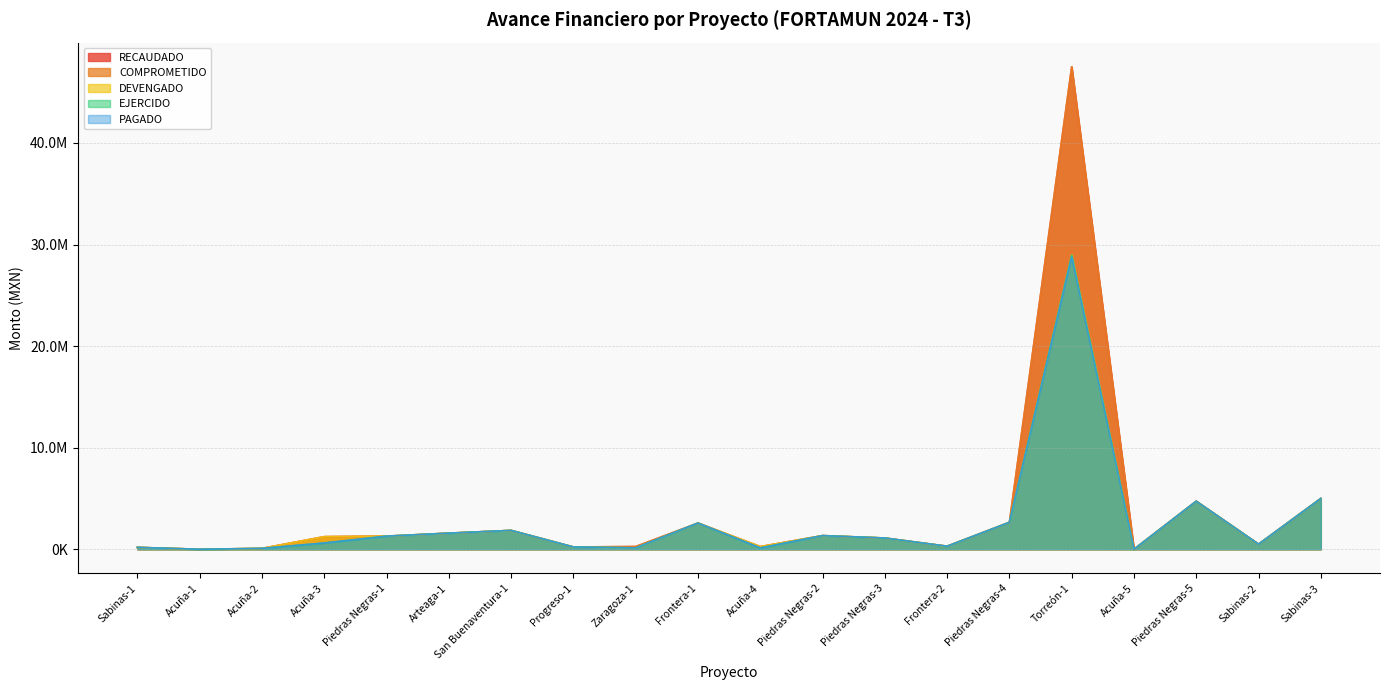

Reading left to right, list all the values displayed in this chart.

RECAUDADO: Sabinas-1=184440.2	Acuña-1=0.0	Acuña-2=83821.4	Acuña-3=1237476.4	Piedras Negras-1=1291209.3	Arteaga-1=1584678.3	San Buenaventura-1=1855851.8	Progreso-1=225406.3	Zaragoza-1=268830.0	Frontera-1=2579274.7	Acuña-4=260282.1	Piedras Negras-2=1342903.0	Piedras Negras-3=1106003.9	Frontera-2=297731.7	Piedras Negras-4=2649736.0	Torreón-1=47499120.2	Acuña-5=0.0	Piedras Negras-5=4729590.7	Sabinas-2=499994.0	Sabinas-3=5000000.0
COMPROMETIDO: Sabinas-1=184440.2	Acuña-1=0.0	Acuña-2=83821.4	Acuña-3=1237476.4	Piedras Negras-1=1291209.3	Arteaga-1=1584678.3	San Buenaventura-1=1855851.8	Progreso-1=225406.3	Zaragoza-1=268830.0	Frontera-1=2579274.7	Acuña-4=260282.1	Piedras Negras-2=1342903.0	Piedras Negras-3=1106003.9	Frontera-2=297731.7	Piedras Negras-4=2649736.0	Torreón-1=47499120.2	Acuña-5=0.0	Piedras Negras-5=4729590.7	Sabinas-2=499994.0	Sabinas-3=5000000.0
DEVENGADO: Sabinas-1=184440.2	Acuña-1=0.0	Acuña-2=83821.4	Acuña-3=1237476.4	Piedras Negras-1=1291209.3	Arteaga-1=1584678.3	San Buenaventura-1=1855851.8	Progreso-1=225406.3	Zaragoza-1=138040.0	Frontera-1=2579274.7	Acuña-4=260282.1	Piedras Negras-2=1342903.0	Piedras Negras-3=1106003.9	Frontera-2=297731.7	Piedras Negras-4=2649736.0	Torreón-1=28951062.8	Acuña-5=0.0	Piedras Negras-5=4729590.7	Sabinas-2=499994.0	Sabinas-3=5000000.0
EJERCIDO: Sabinas-1=184440.2	Acuña-1=0.0	Acuña-2=83821.4	Acuña-3=618738.2	Piedras Negras-1=1291209.3	Arteaga-1=1584678.3	San Buenaventura-1=1855851.8	Progreso-1=225406.3	Zaragoza-1=138040.0	Frontera-1=2579274.7	Acuña-4=131665.0	Piedras Negras-2=1342903.0	Piedras Negras-3=1106003.9	Frontera-2=297731.7	Piedras Negras-4=2649736.0	Torreón-1=28951062.8	Acuña-5=0.0	Piedras Negras-5=4729590.7	Sabinas-2=499994.0	Sabinas-3=5000000.0
PAGADO: Sabinas-1=184440.2	Acuña-1=0.0	Acuña-2=83821.4	Acuña-3=618738.2	Piedras Negras-1=1291209.3	Arteaga-1=1584678.3	San Buenaventura-1=1855851.8	Progreso-1=225406.3	Zaragoza-1=138040.0	Frontera-1=2579274.7	Acuña-4=131665.0	Piedras Negras-2=1342903.0	Piedras Negras-3=1106003.9	Frontera-2=297731.7	Piedras Negras-4=2649736.0	Torreón-1=28788117.1	Acuña-5=0.0	Piedras Negras-5=4729590.7	Sabinas-2=499994.0	Sabinas-3=5000000.0